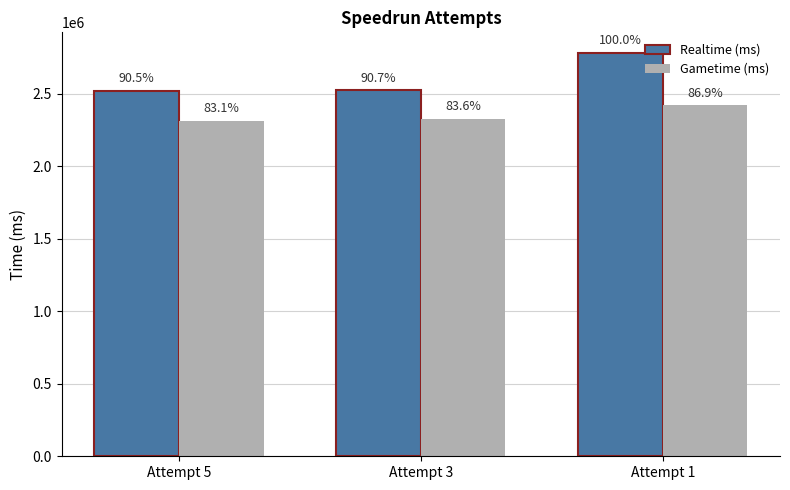

What are all the series names shown in the legend?

Realtime (ms), Gametime (ms)